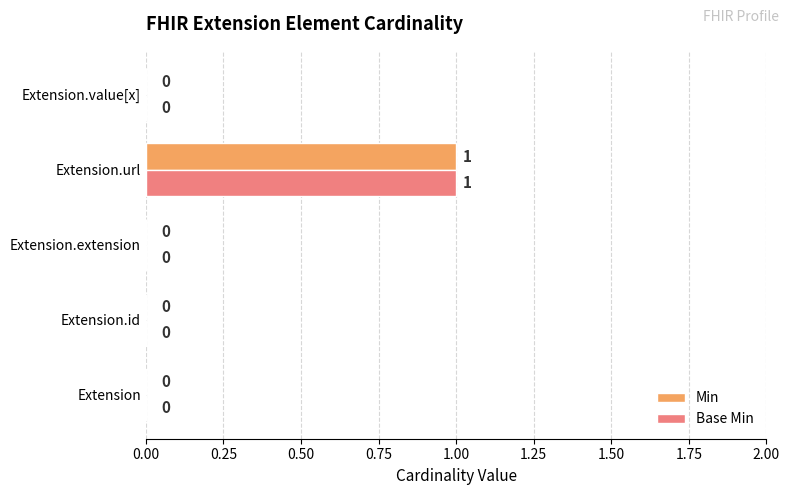

Count the number of data series in this chart.

2